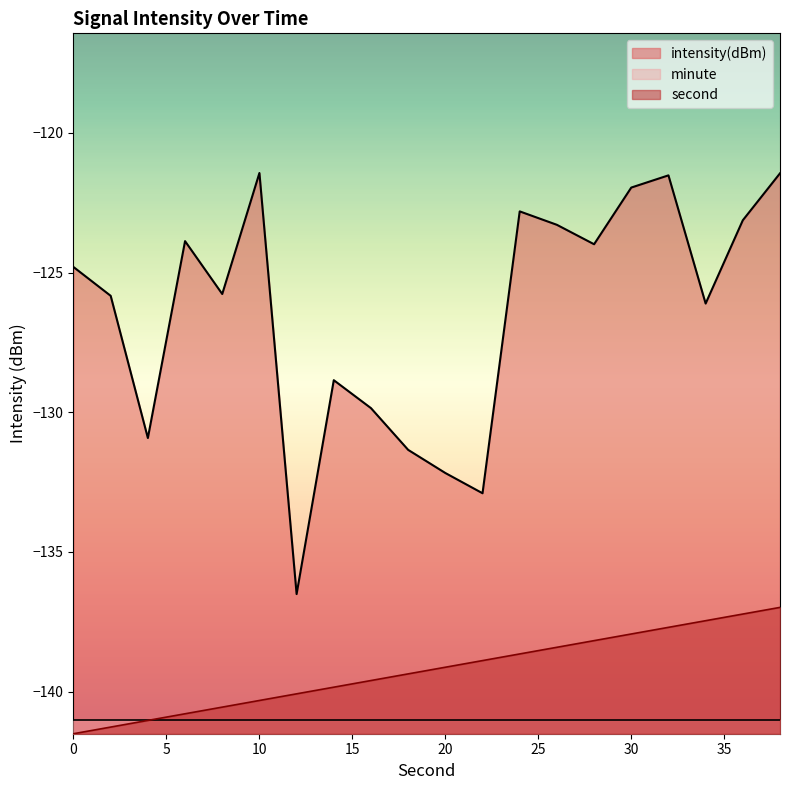

What is the difference between the maximum and minimum values in the intensity(dBm) series?

15.1